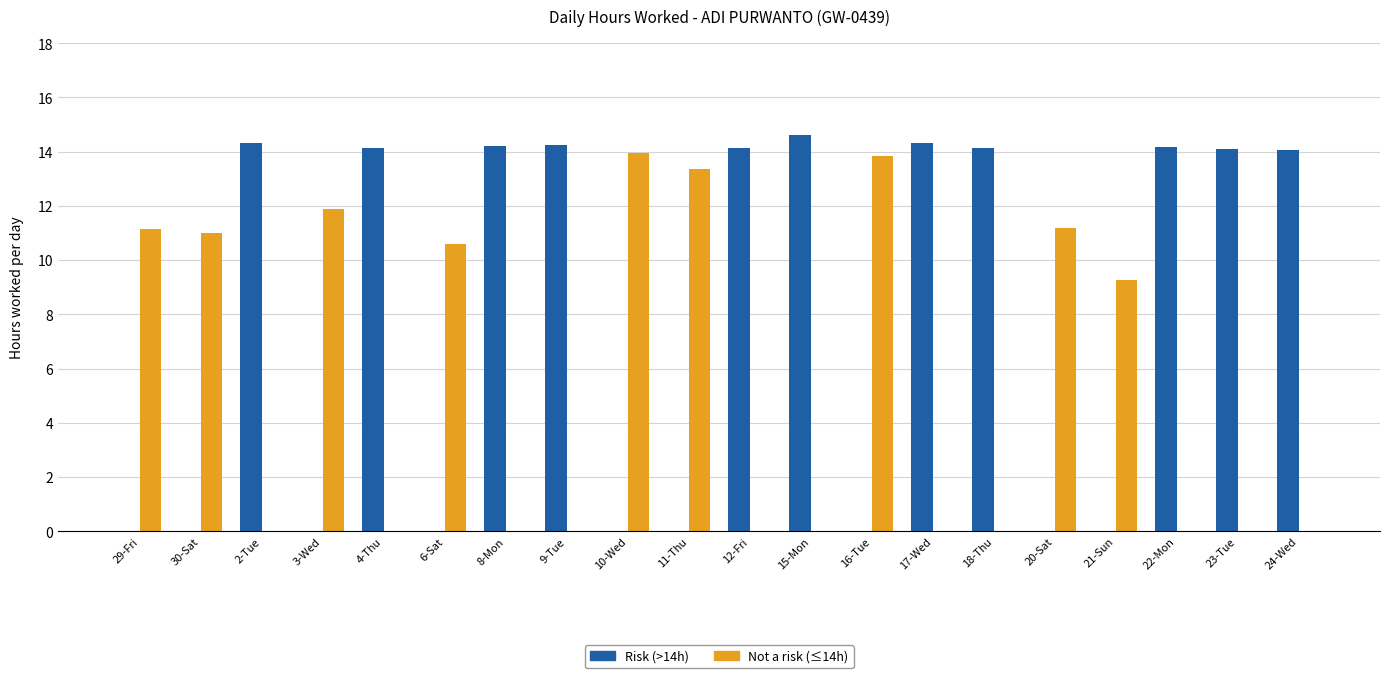

Between 2-Tue and 6-Sat, which series saw the biggest shift?

Risk (>14h)